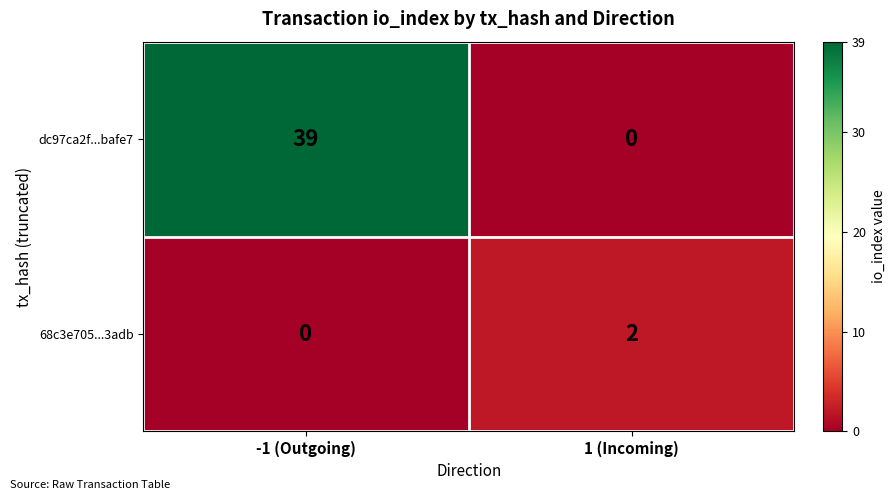

What is the maximum value shown in the chart?

39